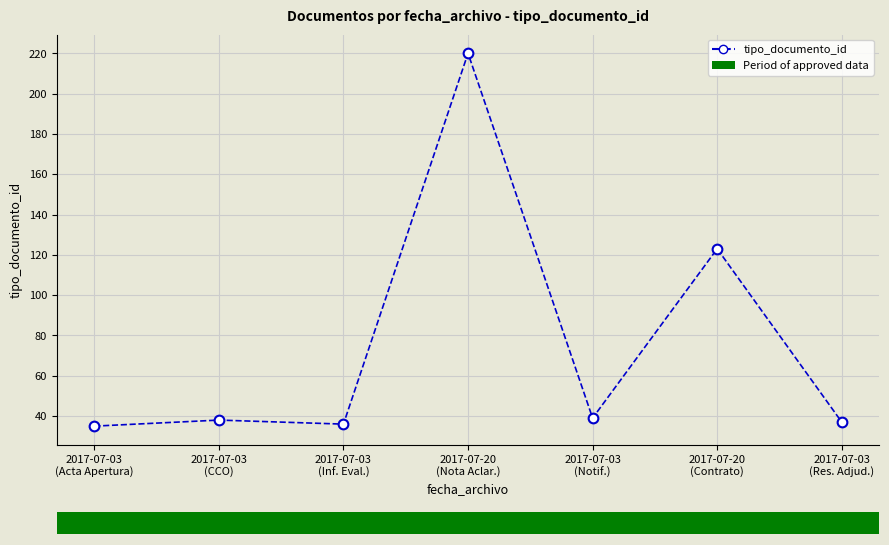

What is the average value?

75